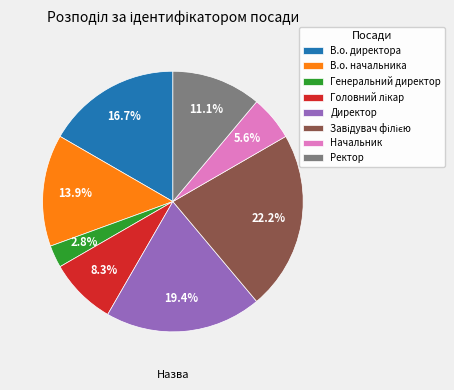

Approximately how many times larger is the value at Генеральний директор compared to Начальник?

0.5